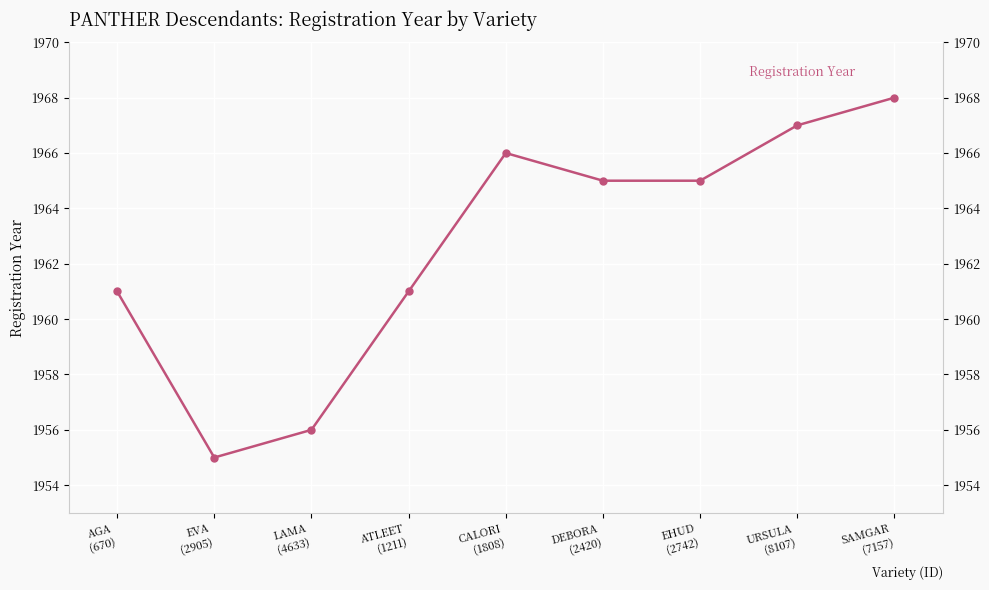

What is the minimum value shown in the chart?

1955